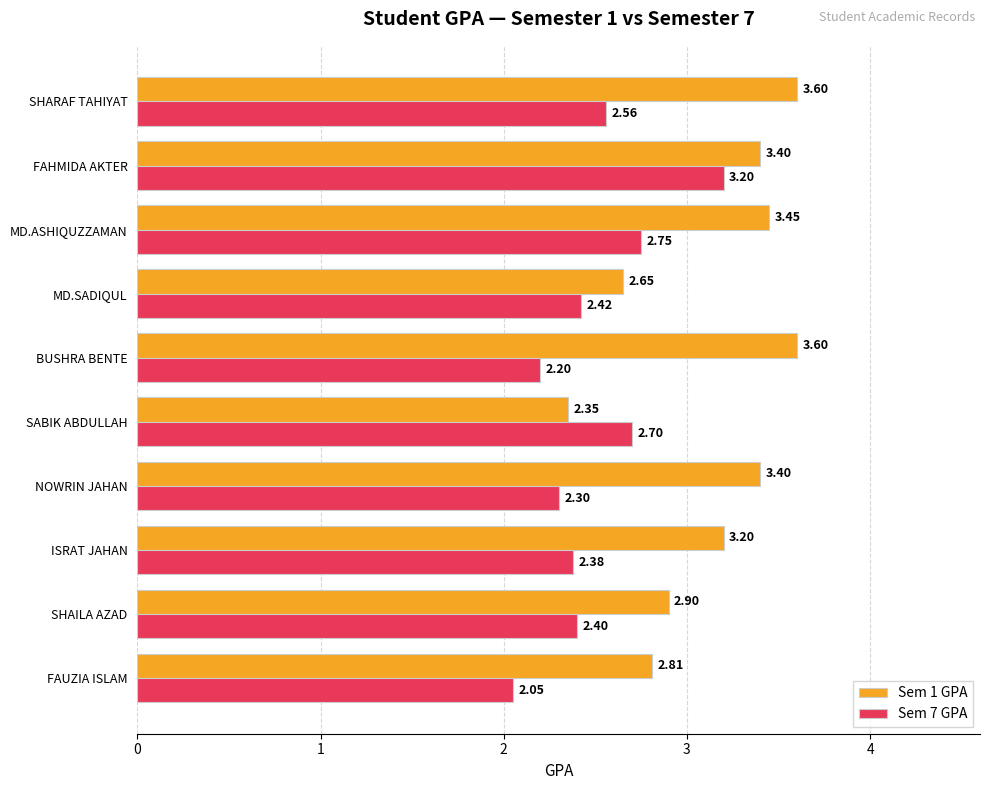

At how many categories does at least one series exceed 3?

6